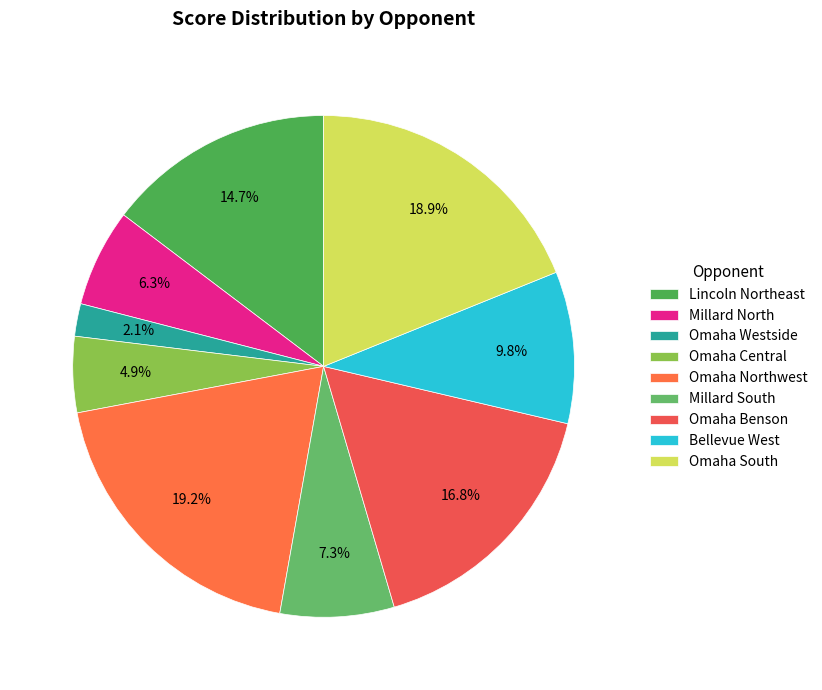

What percentage is the Millard South slice, to the nearest percent?

7%